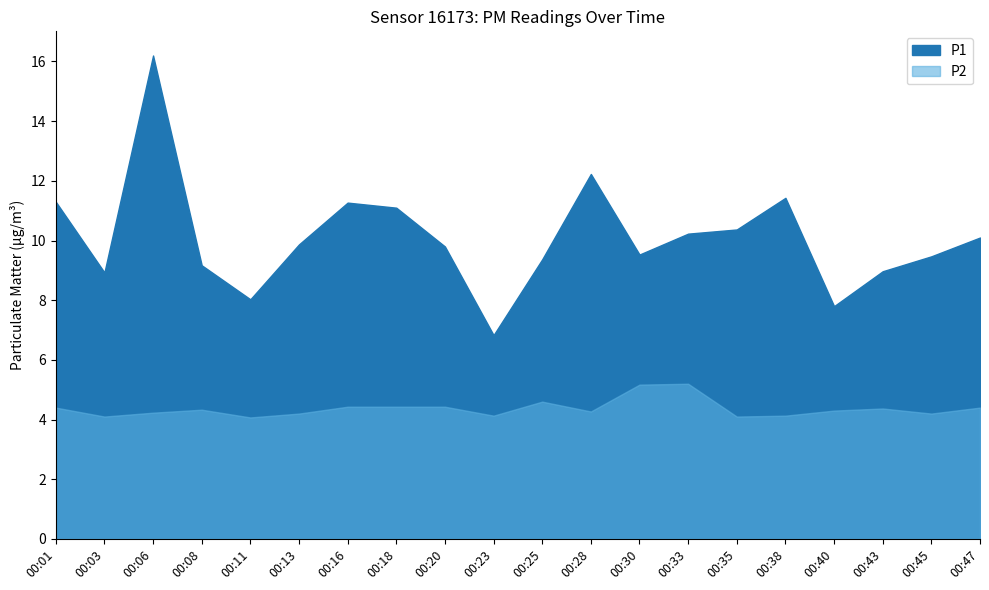

Reading left to right, extract all data points from this chart.

P1: 00:01=11.3	00:03=8.9	00:06=16.2	00:08=9.2	00:11=8.0	00:13=9.9	00:16=11.3	00:18=11.1	00:20=9.8	00:23=6.8	00:25=9.4	00:28=12.2	00:30=9.5	00:33=10.2	00:35=10.4	00:38=11.4	00:40=7.8	00:43=9.0	00:45=9.5	00:47=10.1
P2: 00:01=4.4	00:03=4.1	00:06=4.2	00:08=4.3	00:11=4.1	00:13=4.2	00:16=4.4	00:18=4.4	00:20=4.4	00:23=4.1	00:25=4.6	00:28=4.3	00:30=5.2	00:33=5.2	00:35=4.1	00:38=4.1	00:40=4.3	00:43=4.4	00:45=4.2	00:47=4.4